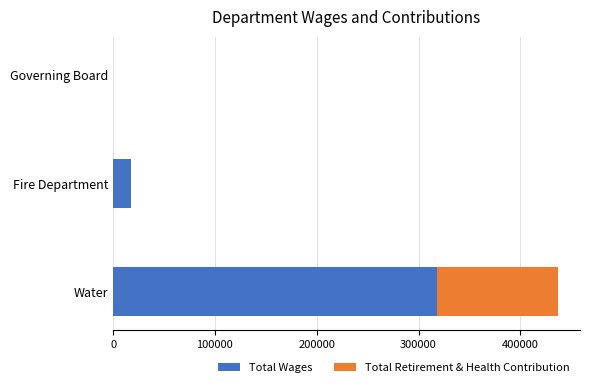

What is the maximum value for Total Wages?

318609